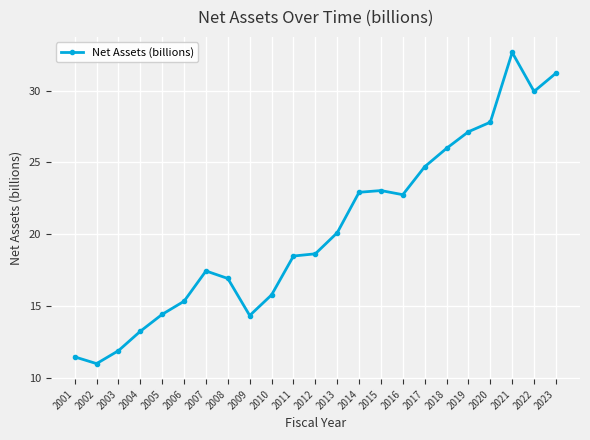

How many series are shown in this chart?

1